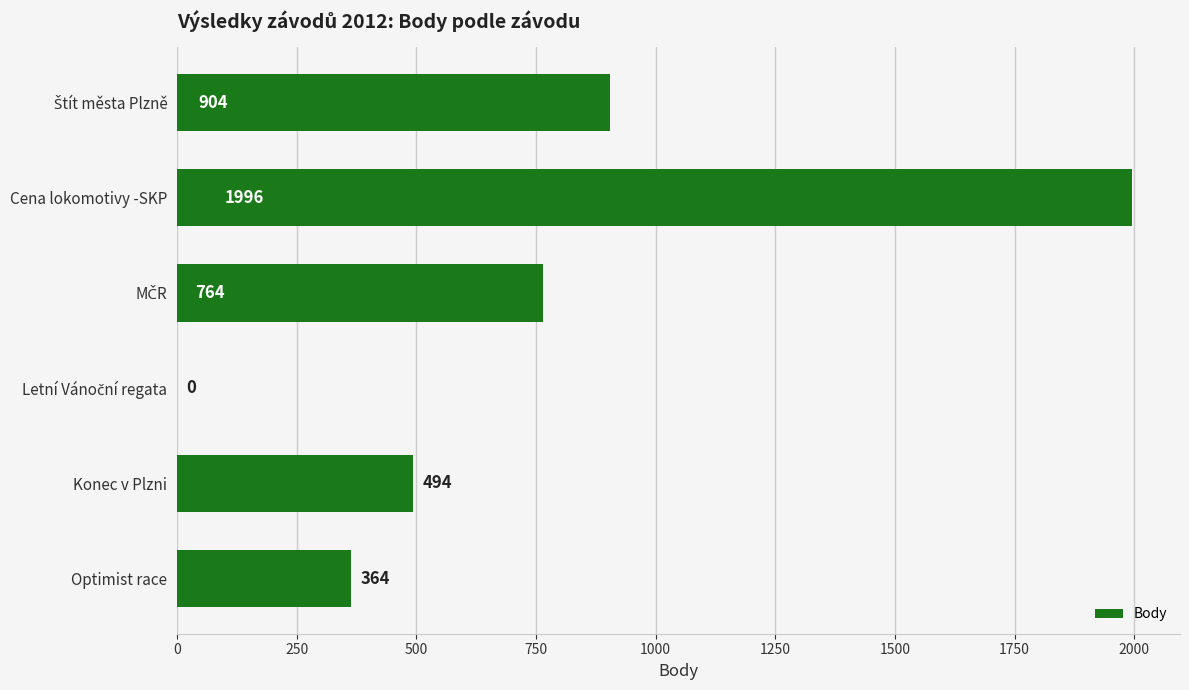

What is the sum of all values?

4522